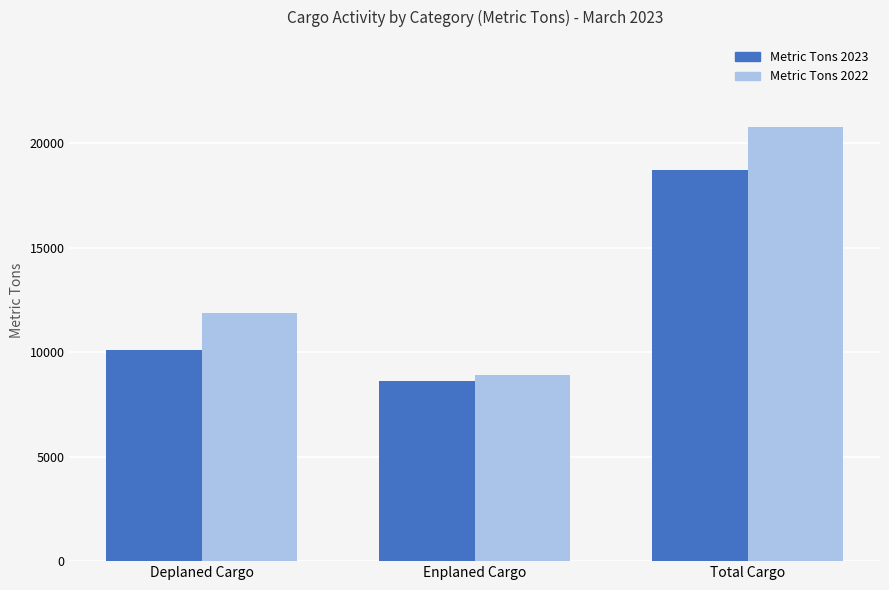

What is the label of the 3rd bar from the right?

Deplaned Cargo